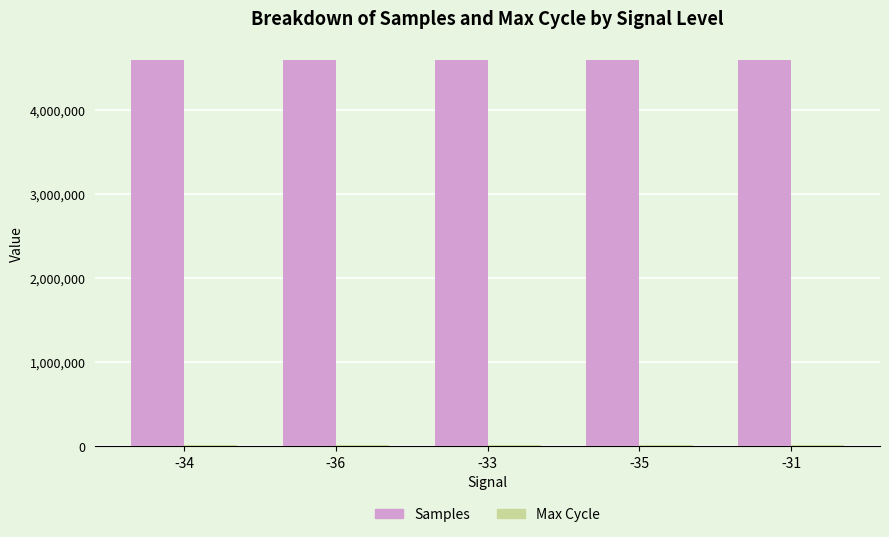

The value of Samples at -36 is 2306719. True or false?

False